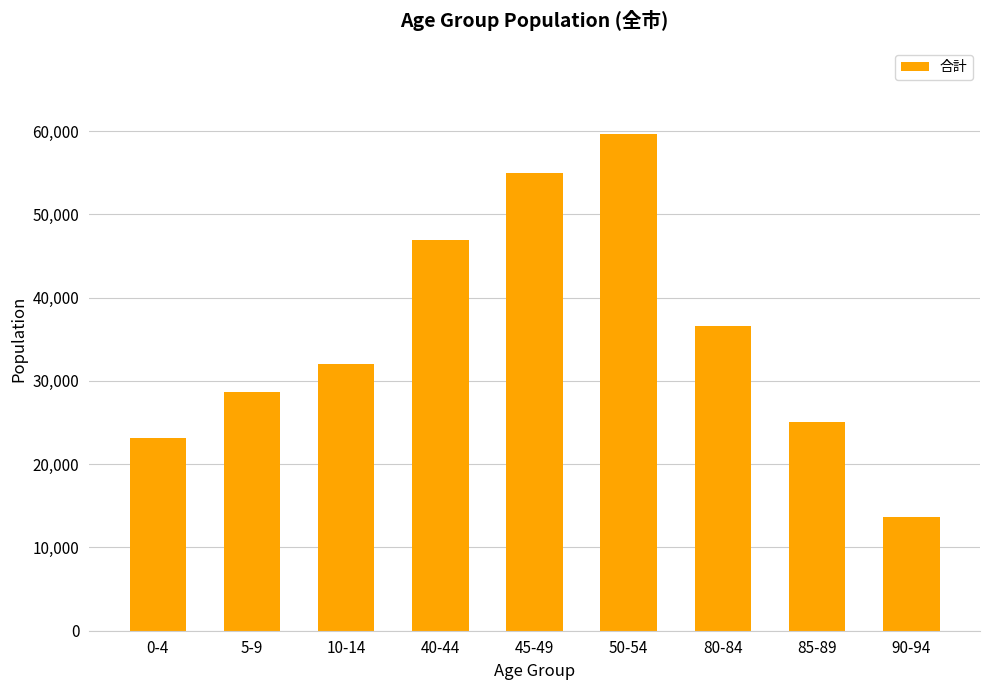

How many distinct data groups are displayed?

1